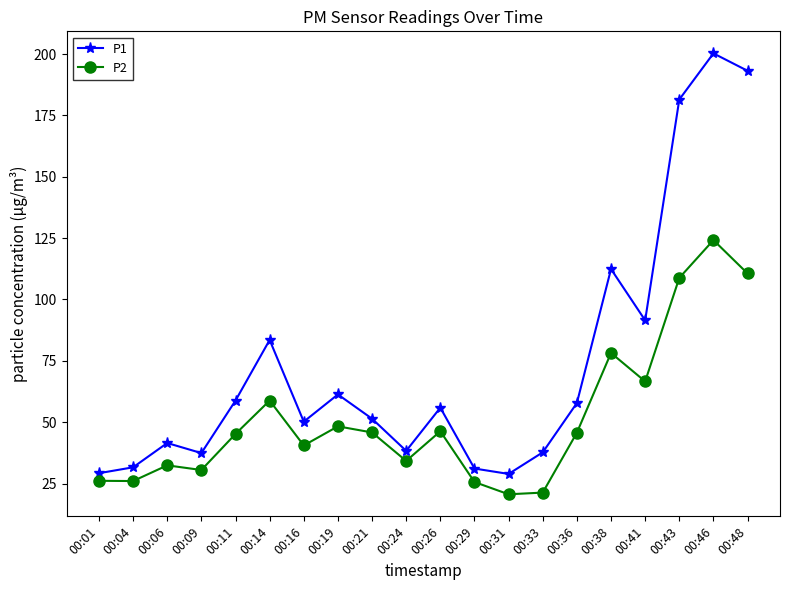

How many lines are shown in the chart?

2